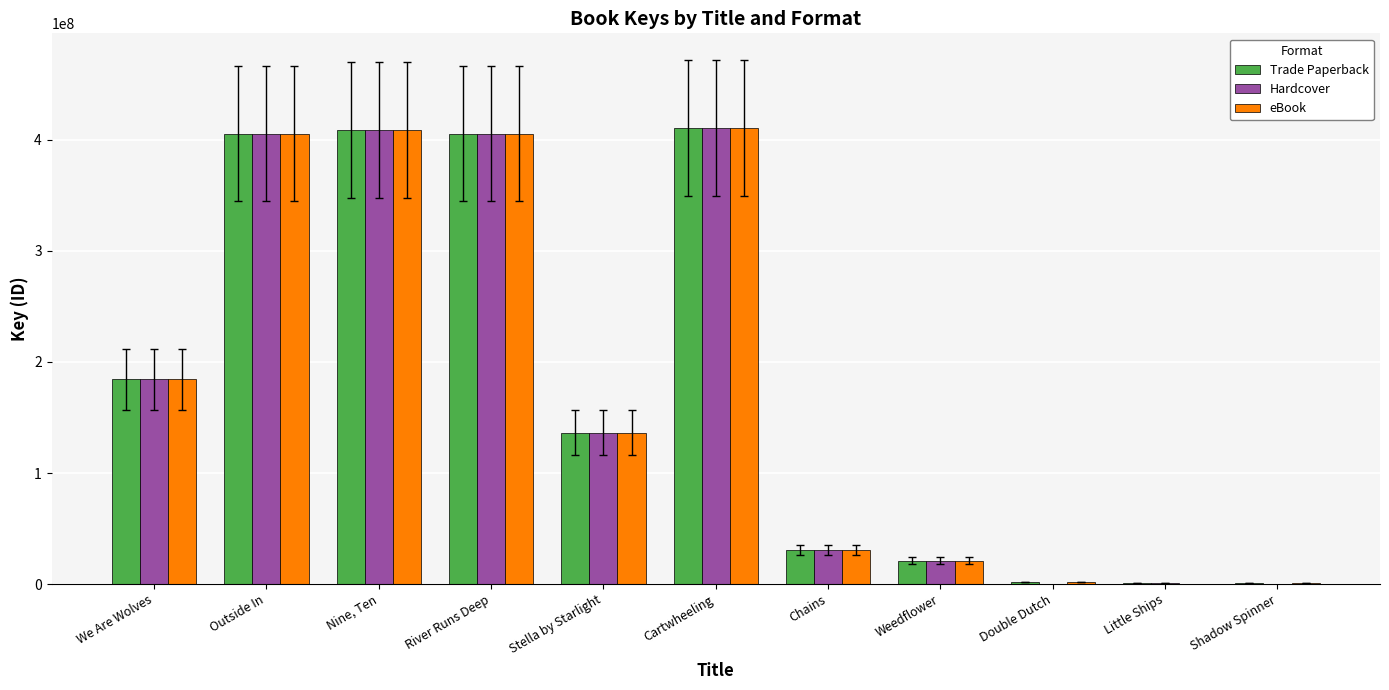

At which category is the sum across all series the highest?

Cartwheeling